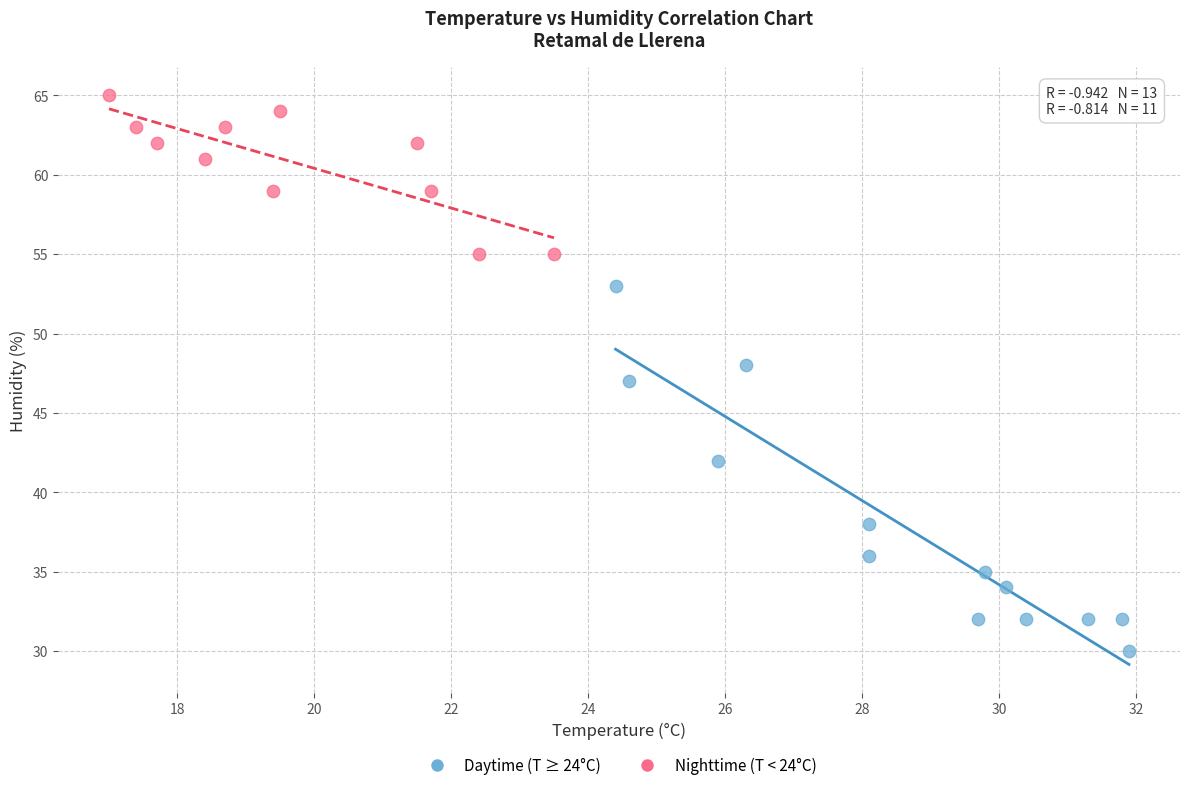

Which series has the widest spread of Y values?

Daytime (T ≥ 24°C)